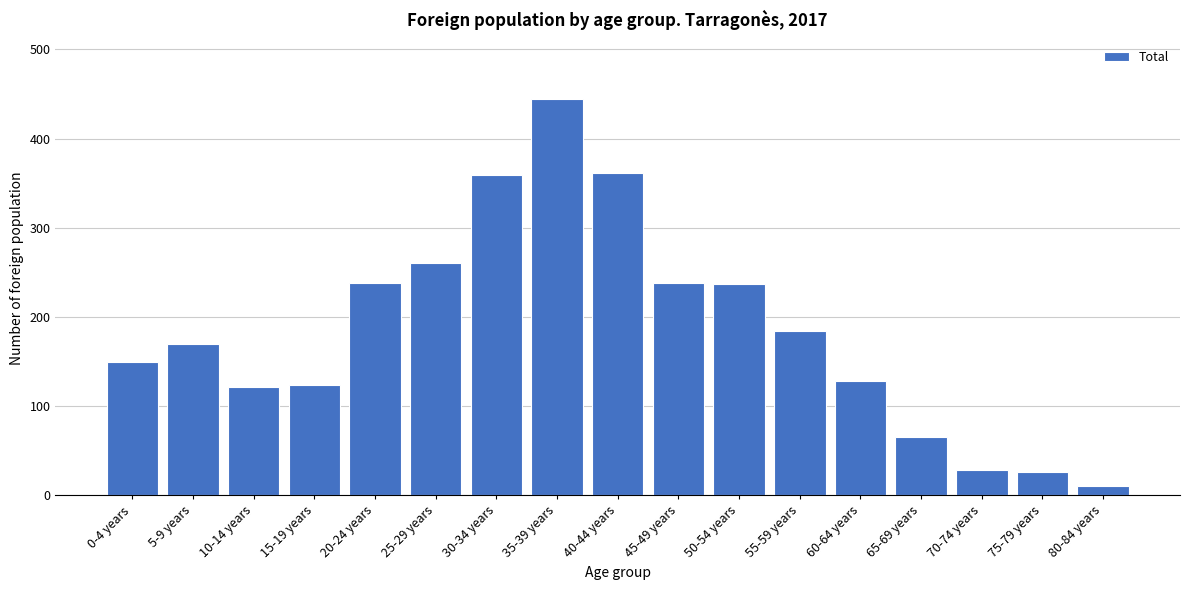

What is the greatest value displayed?

444